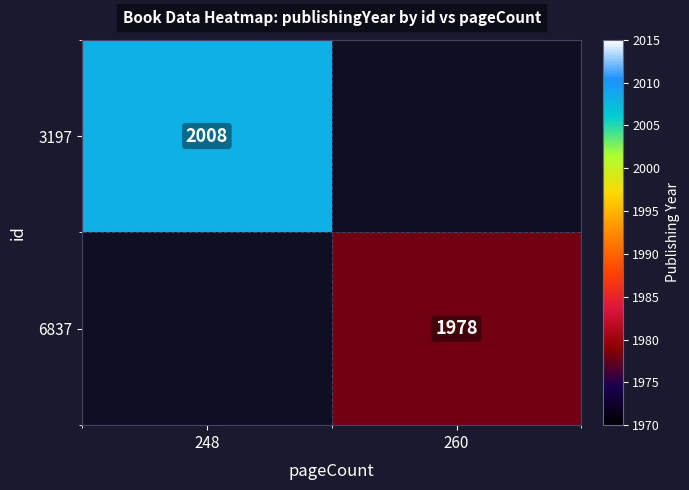

Is it true that 3197 equals 839 at 248?

False